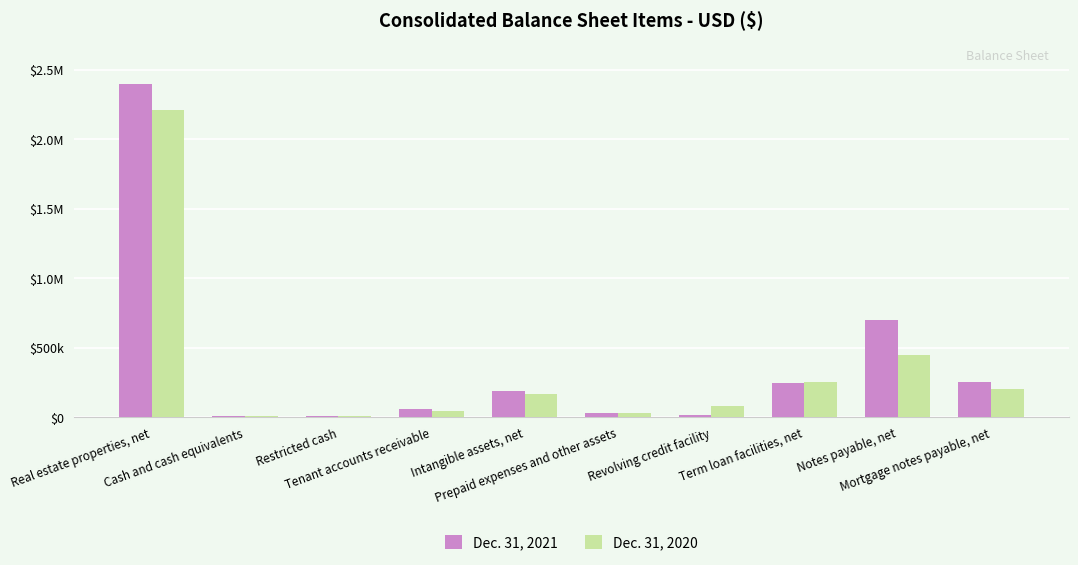

Are the bars grouped side by side (vs. stacked)?

Yes